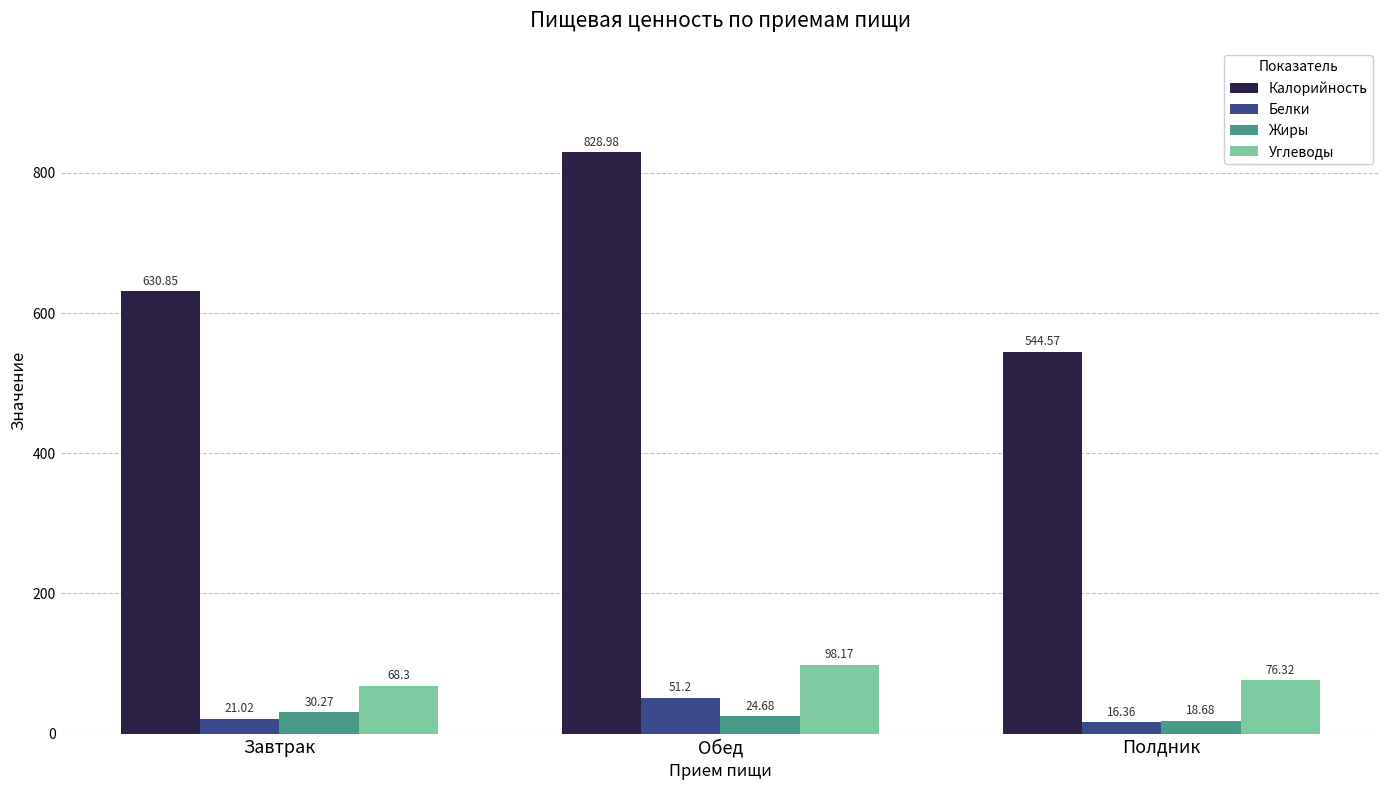

Which label corresponds to the smallest value in the chart?

Полдник